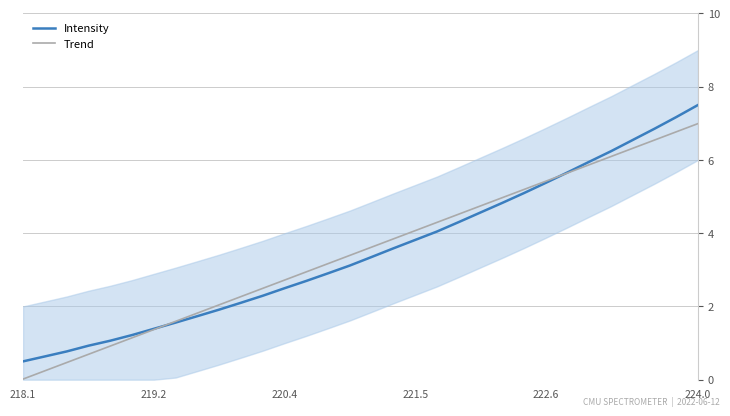

What is the difference between the second highest and second lowest values in the Trend series?

6.5